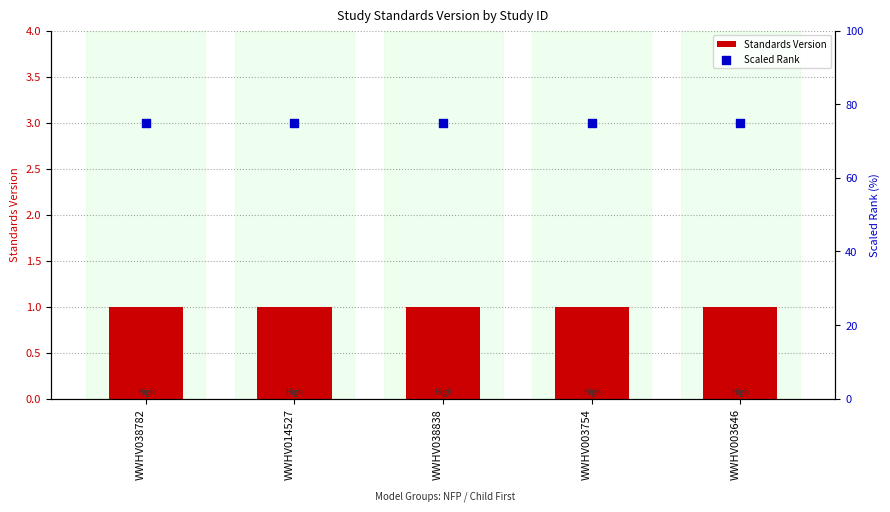

Which series contains the highest Y value?

Scaled Rank